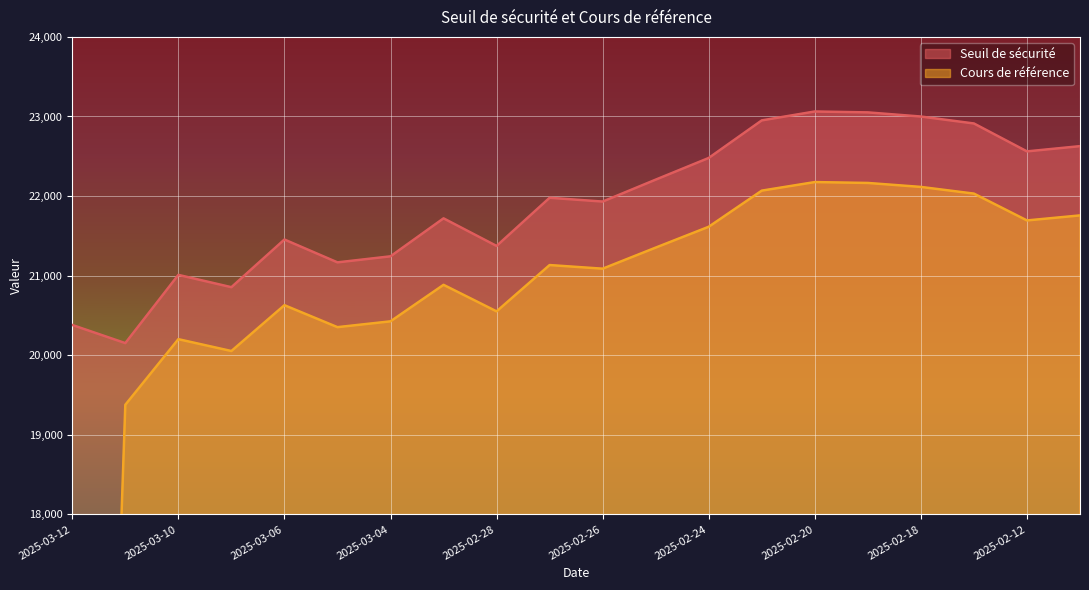

What are all the series names shown in the legend?

Seuil de sécurité, Cours de référence